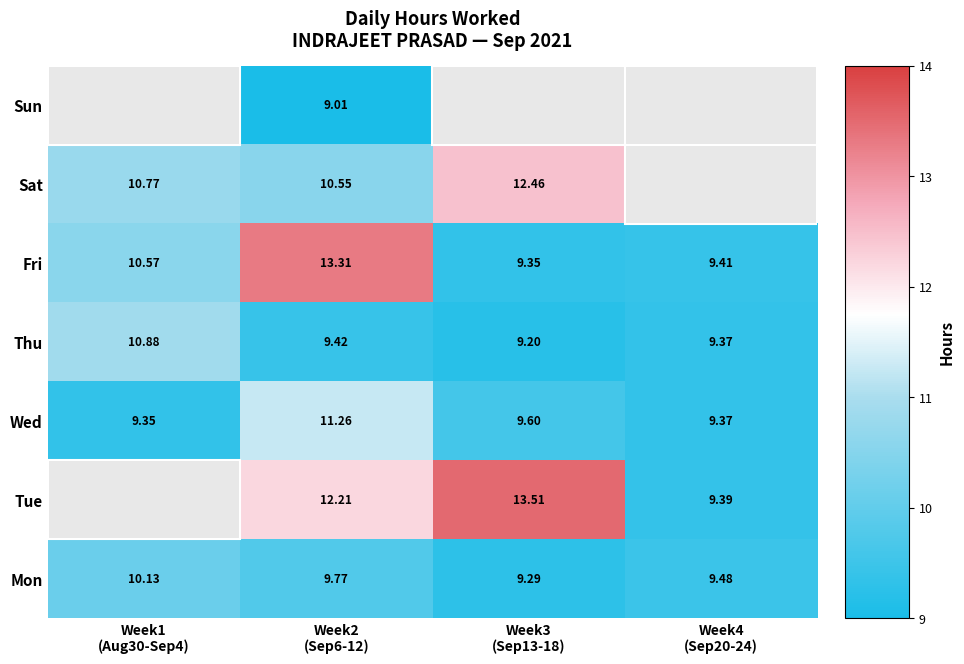

How many data points in Fri are above 10?

2